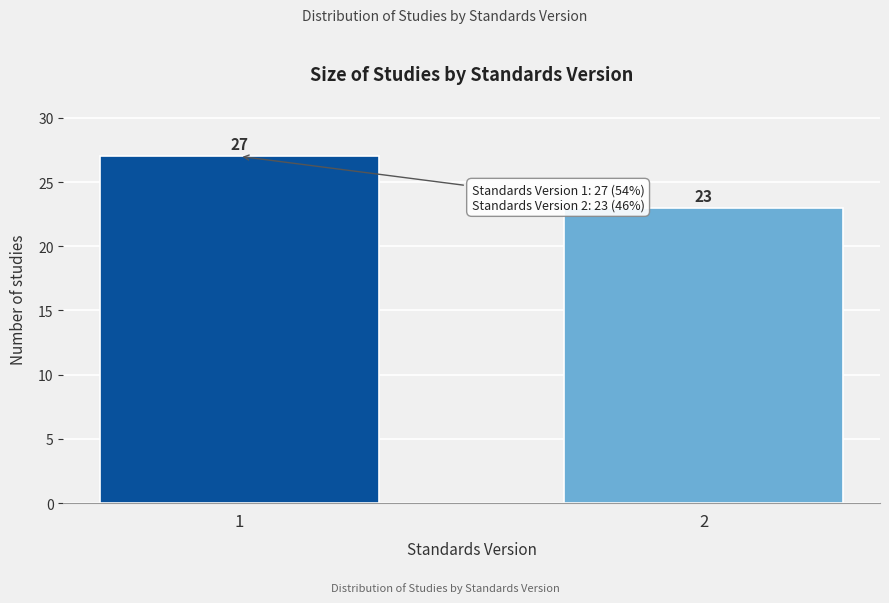

Reading left to right, transcribe all the data shown in this chart.

1=27	2=23